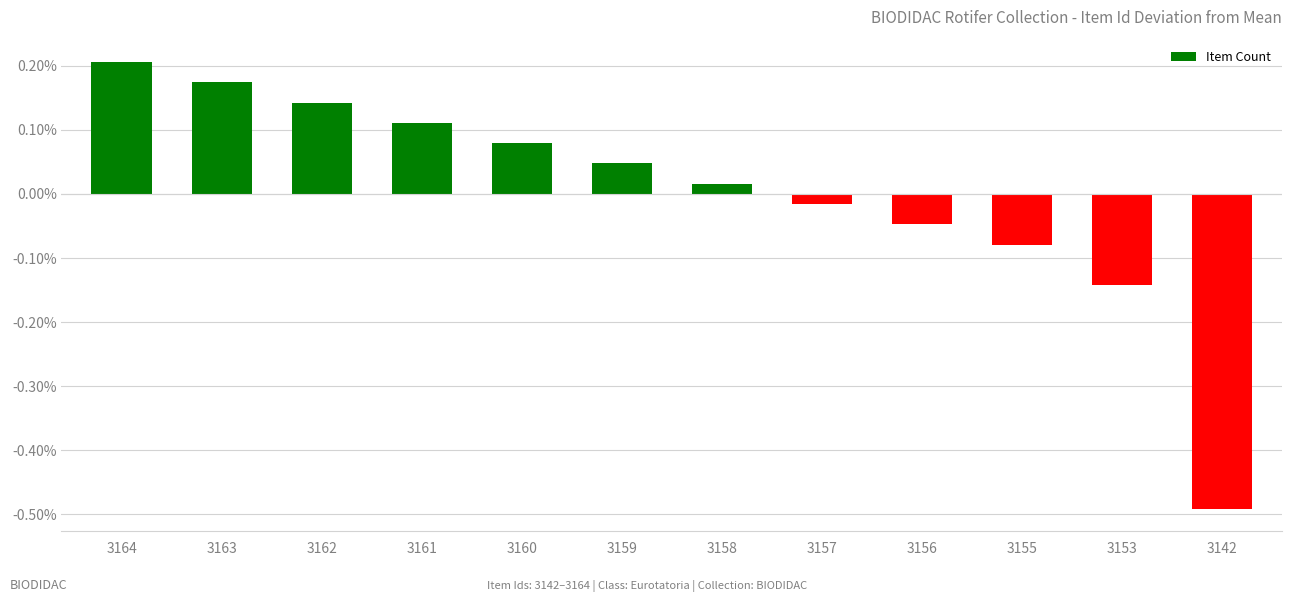

How many bars are there in total?

12